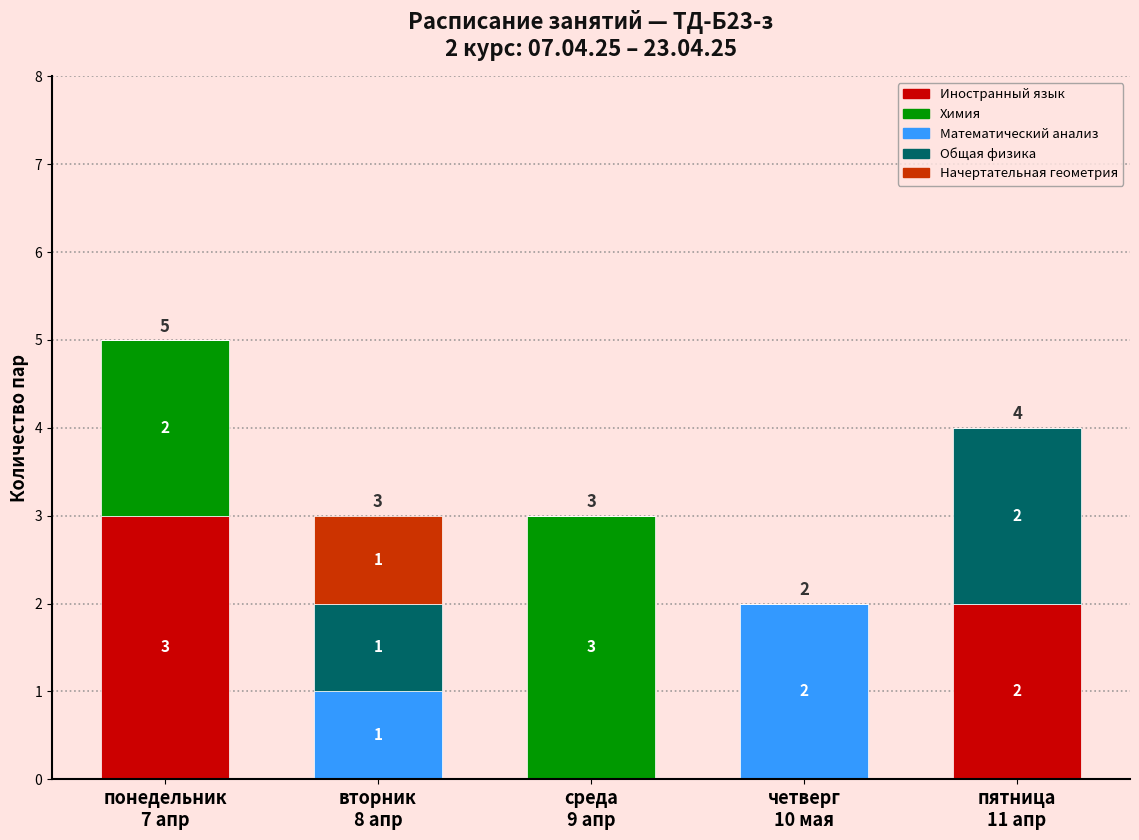

What is the average value of the Иностранный язык series?

1